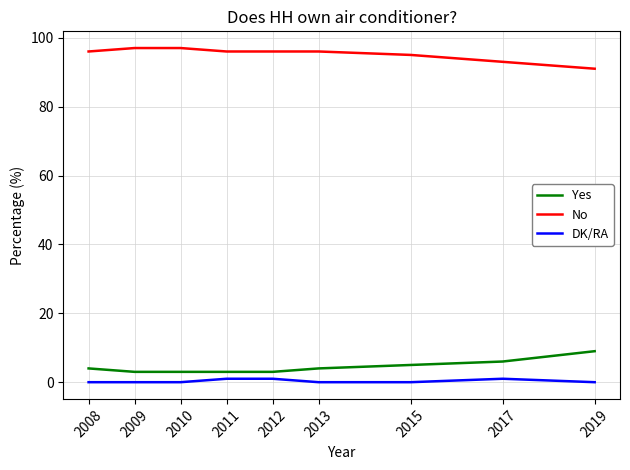

What is the difference between the maximum and minimum values in the No series?

6